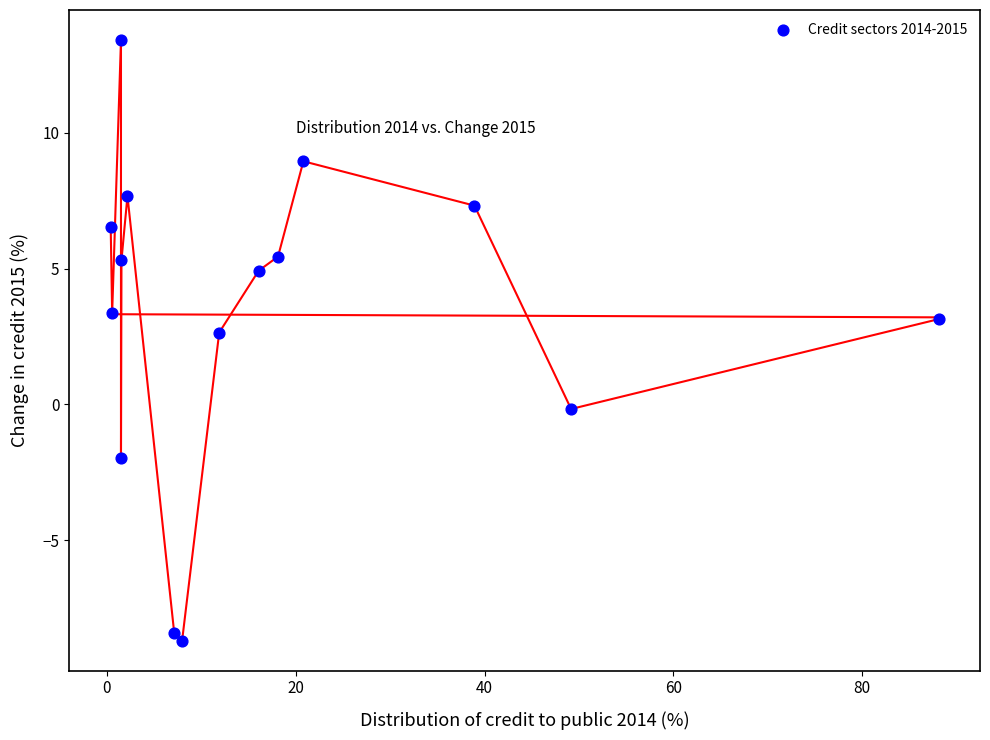

What Y value in the scatter plot is closest to 2?

2.6